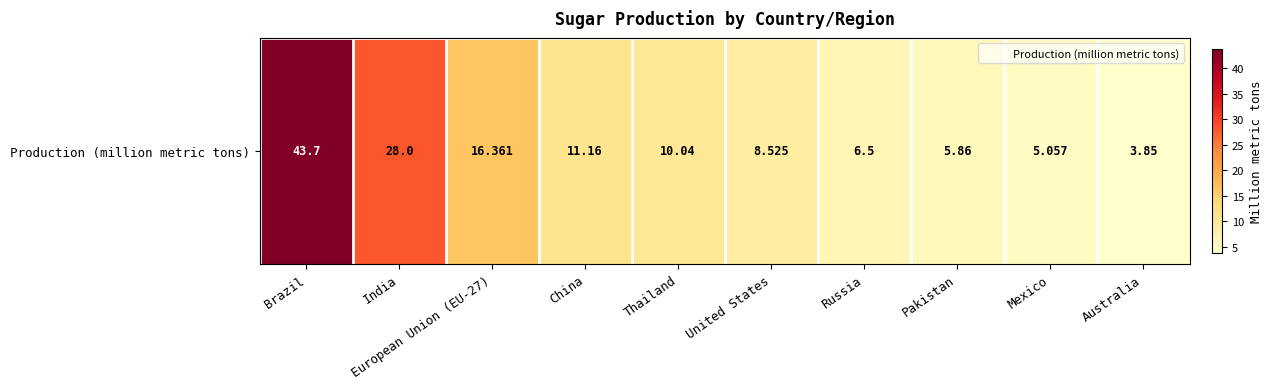

Approximately how many times larger is the value at Brazil compared to United States?

5.1